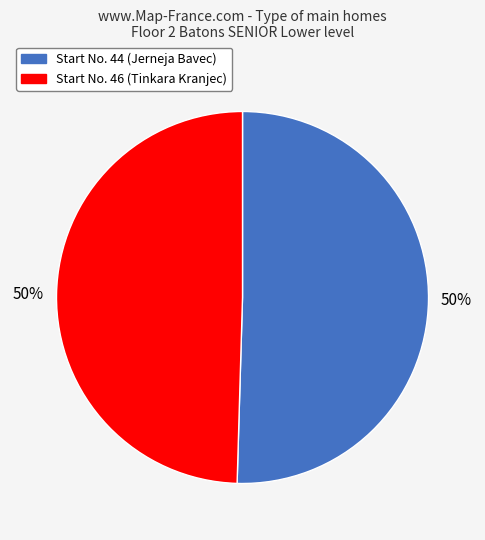

How many segments does this pie chart have?

2